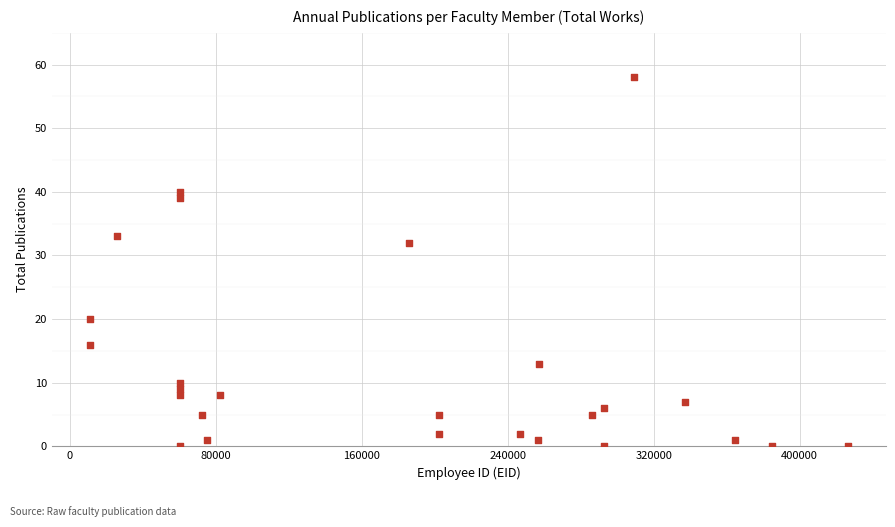

What is the range of Y values (max minus min)?

58